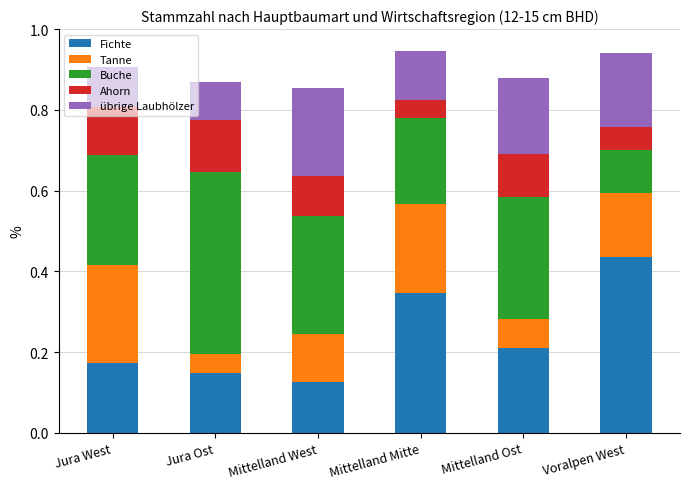

List the labels in order of Fichte value, largest first.

Voralpen West, Mittelland Mitte, Mittelland Ost, Jura West, Jura Ost, Mittelland West